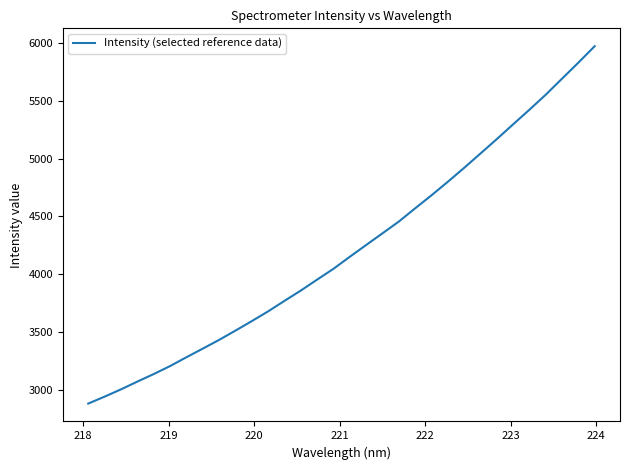

What is the difference between the maximum and minimum values?

3089.9